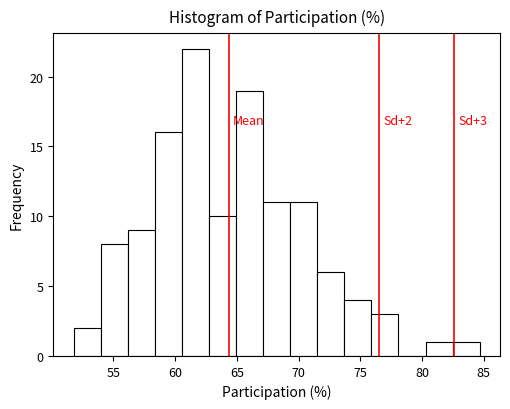

Which range on the x-axis has the tallest bar?

60.5 to 62.5